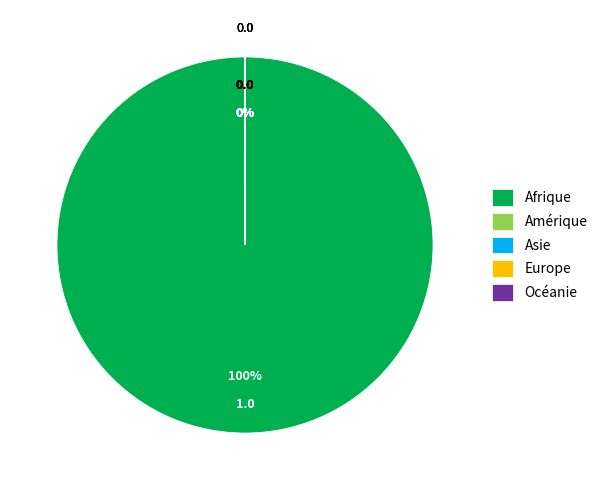

Do Afrique and Amérique together represent more than half of the pie?

Yes